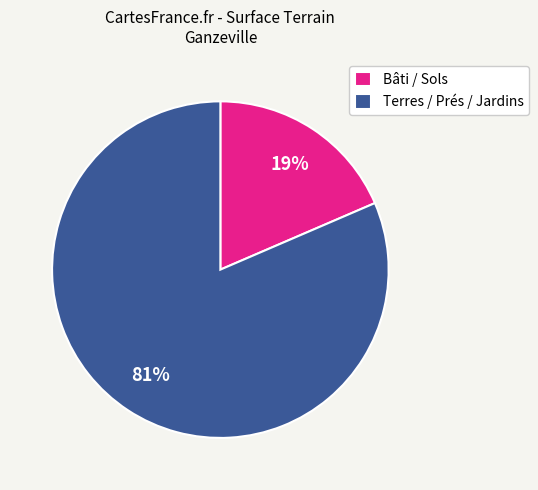

The Terres / Prés / Jardins slice represents 94% of the pie. True or false?

False